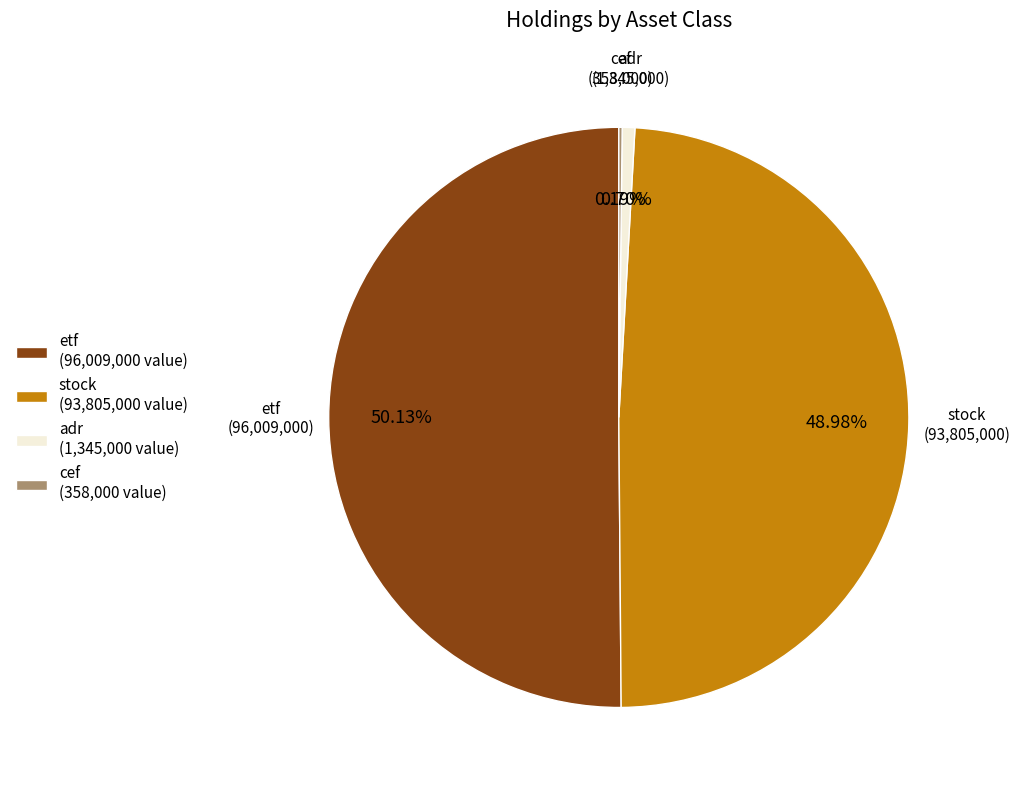

Which slice represents more than half of the pie?

etf